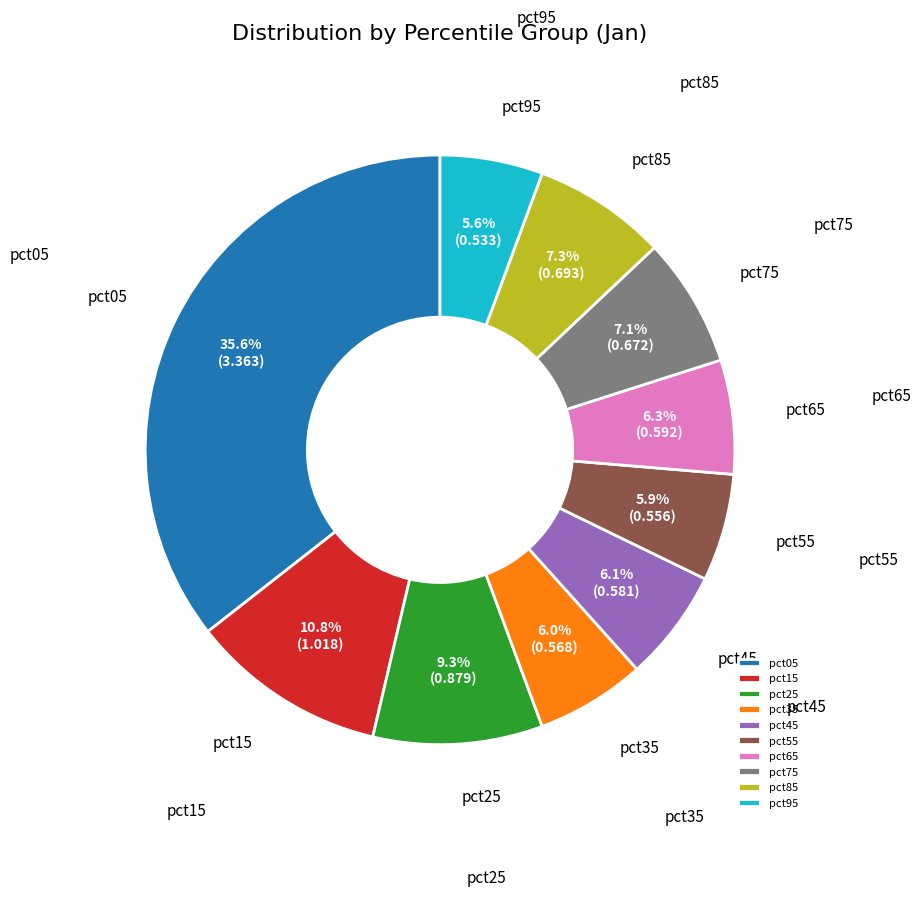

Is it true that pct65 is 12% of the pie?

False